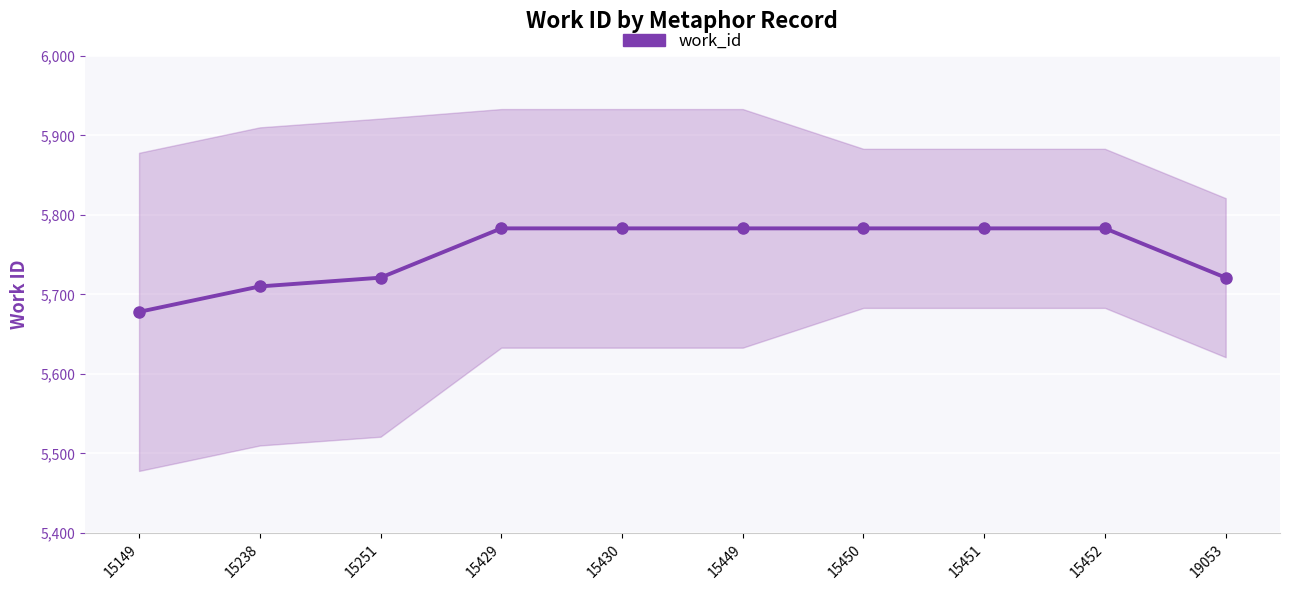

Reading right to left, extract all data points from this chart.

5721	5783	5783	5783	5783	5783	5783	5721	5710	5678